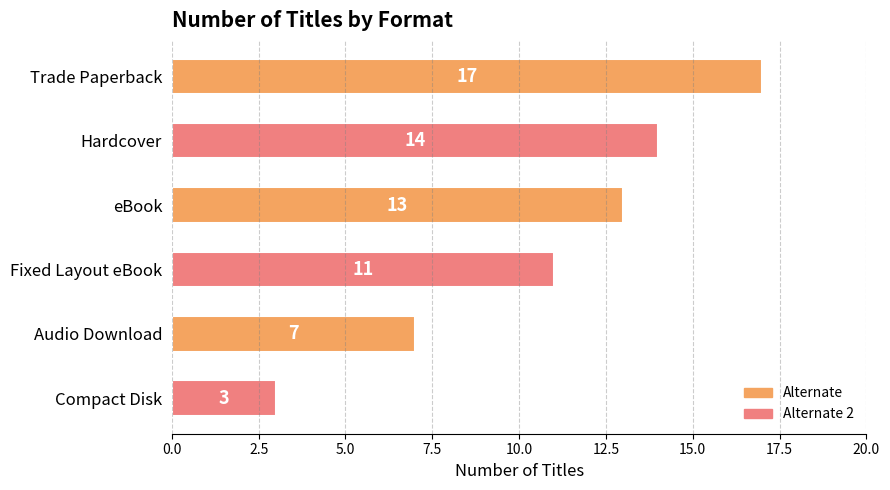

What is the label of the 2nd bar from the bottom?

Audio Download